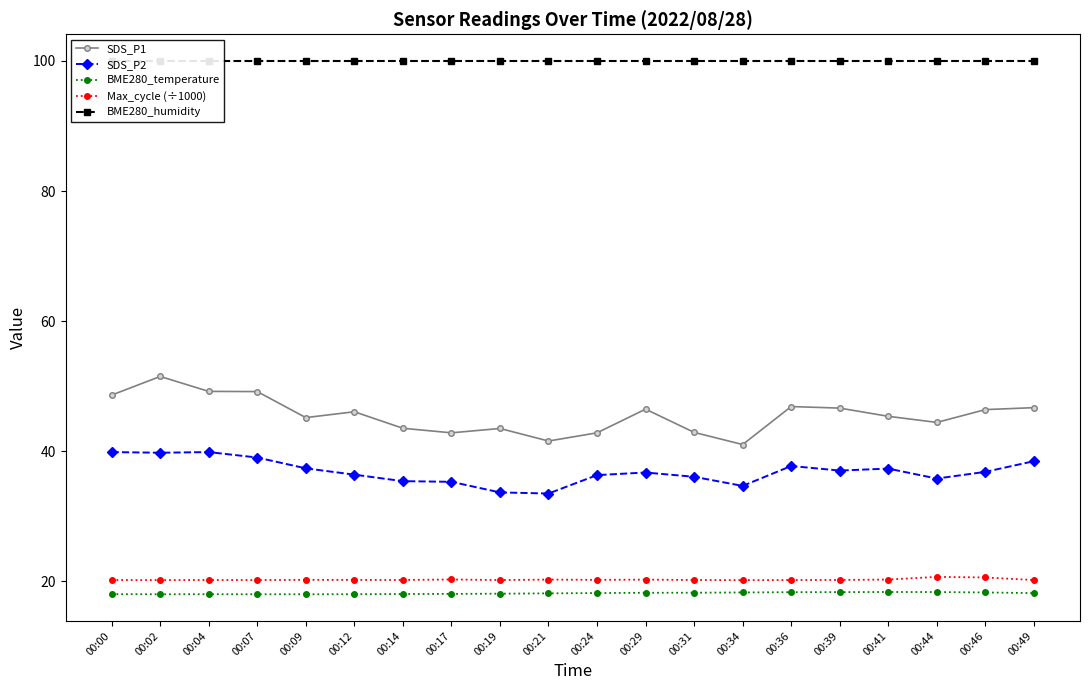

What is the average value of the Max_cycle (÷1000) series?

20.3